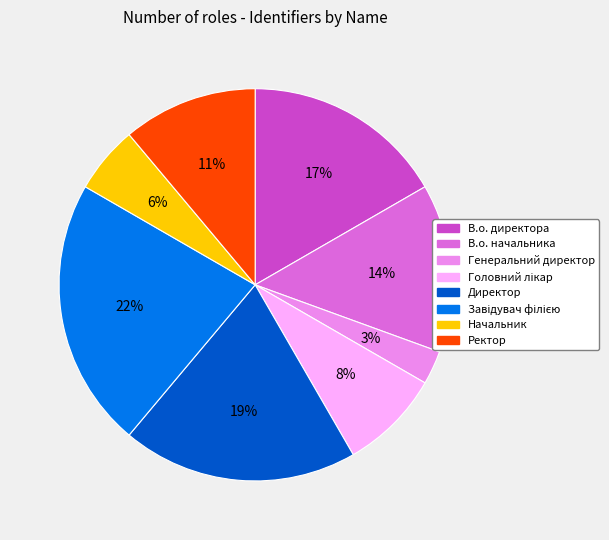

Is there a majority slice in this chart?

No